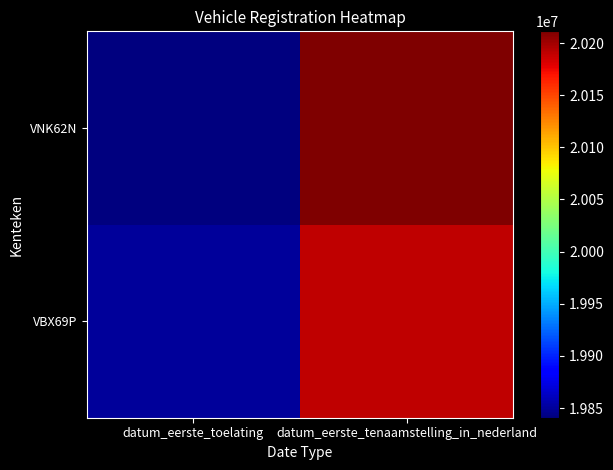

Which series has the largest total across all categories?

VNK62N